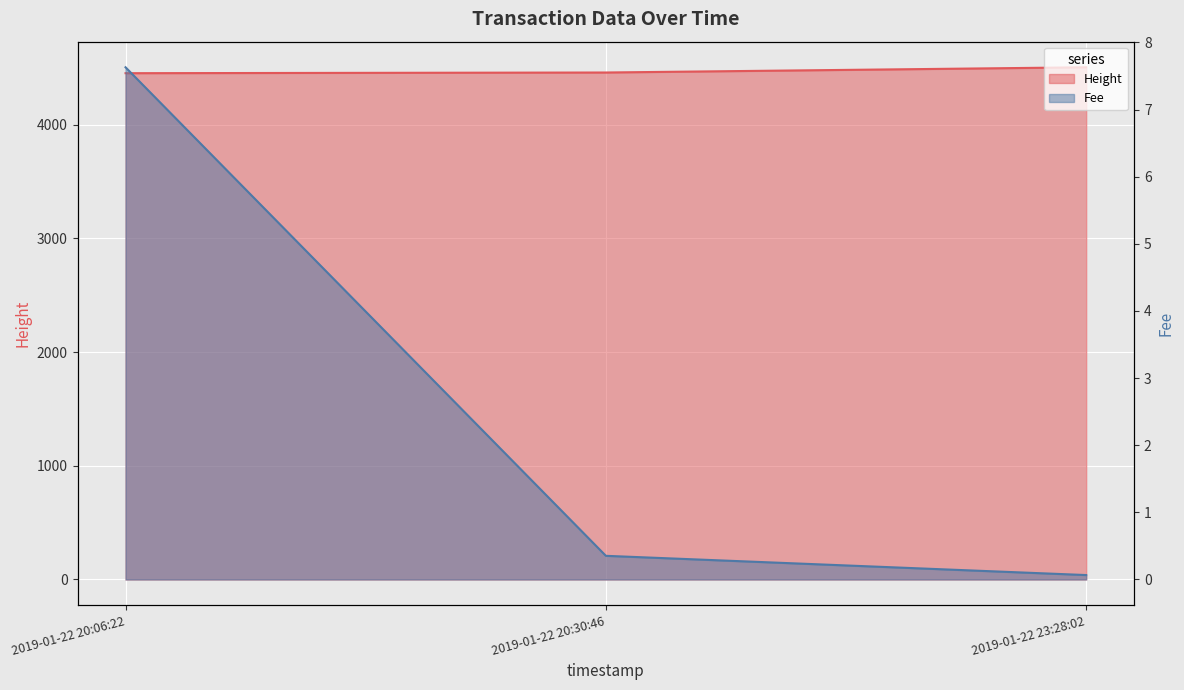

Does the chart display data point markers on the line(s)?

No